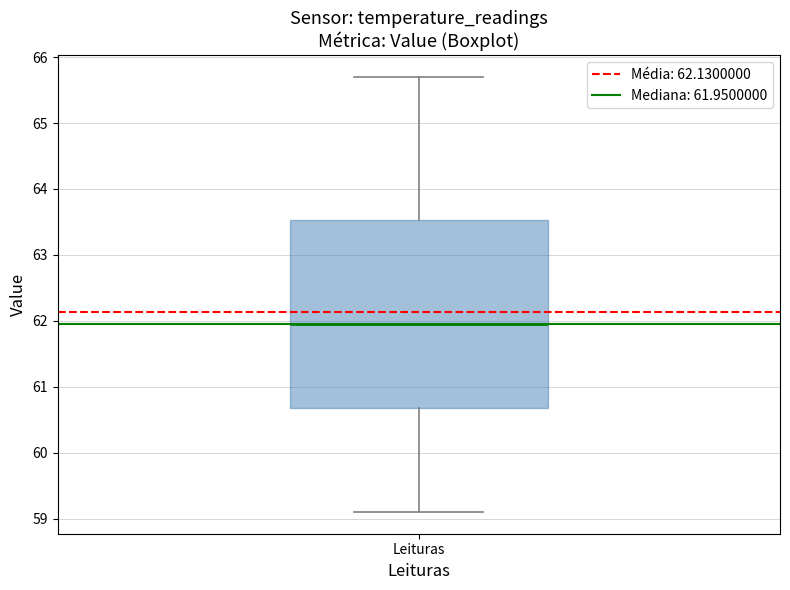

Transcribe this box plot: give where the median line is, the range the box spans, and where the two whiskers end, as read against the y-axis. The values are not printed on the chart, so give them approximately, as read against the axis.

median 62.0, box 60.7 to 63.5, whiskers 59.1 to 65.7